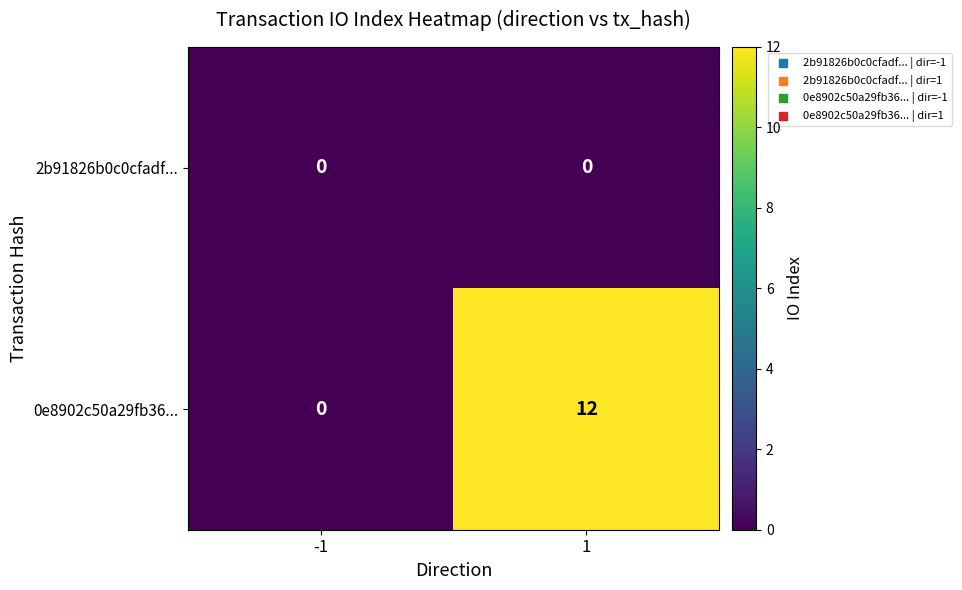

Reading left to right, extract all data points from this chart.

2b91826b0c0cfadf...: -1=0	1=0
0e8902c50a29fb36...: -1=0	1=12